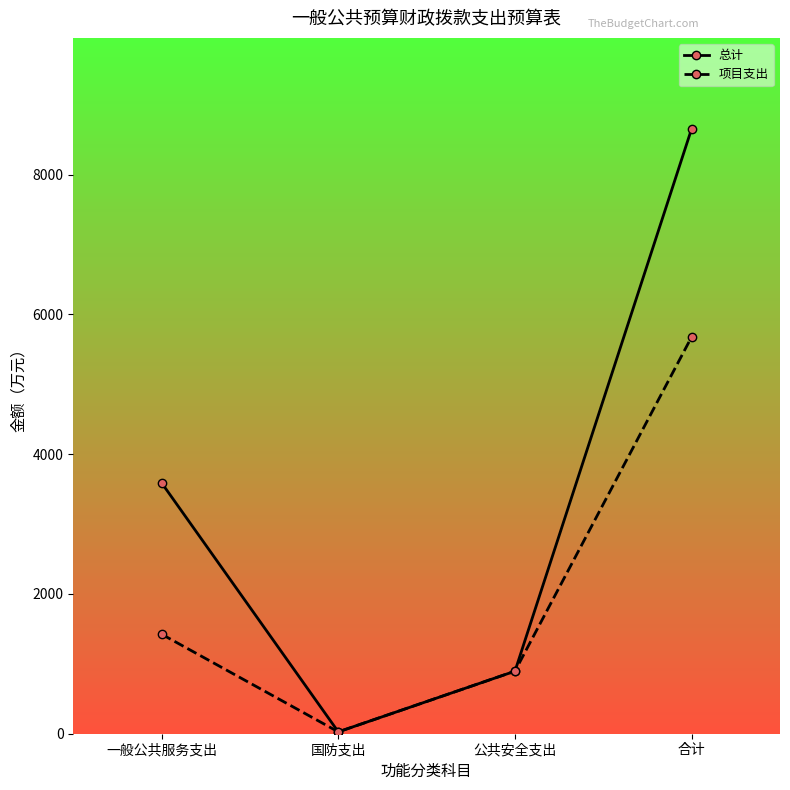

Which series has the largest range (max minus min)?

总计